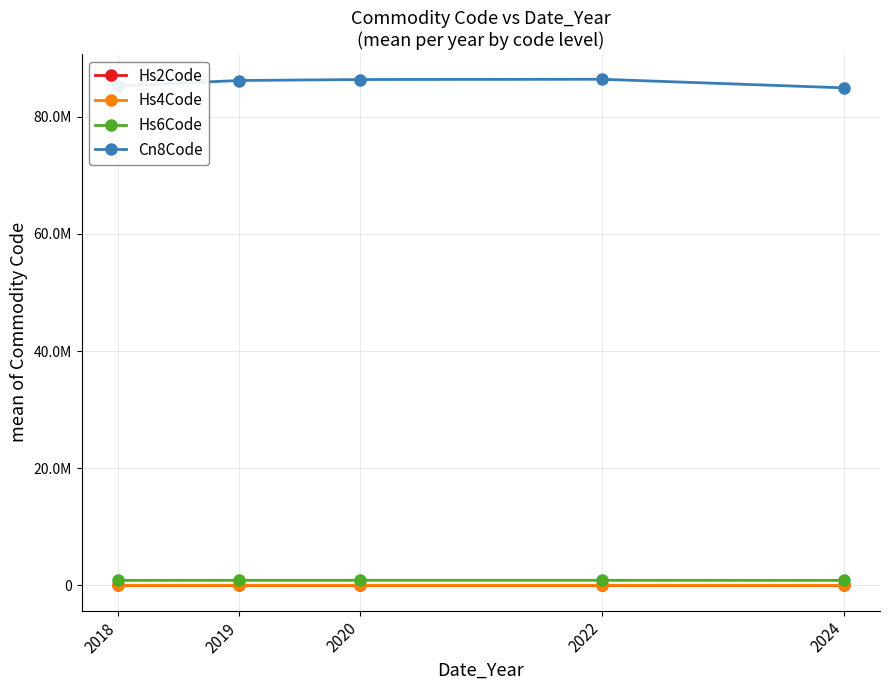

True or false: Hs4Code and Hs6Code intersect in this chart.

False